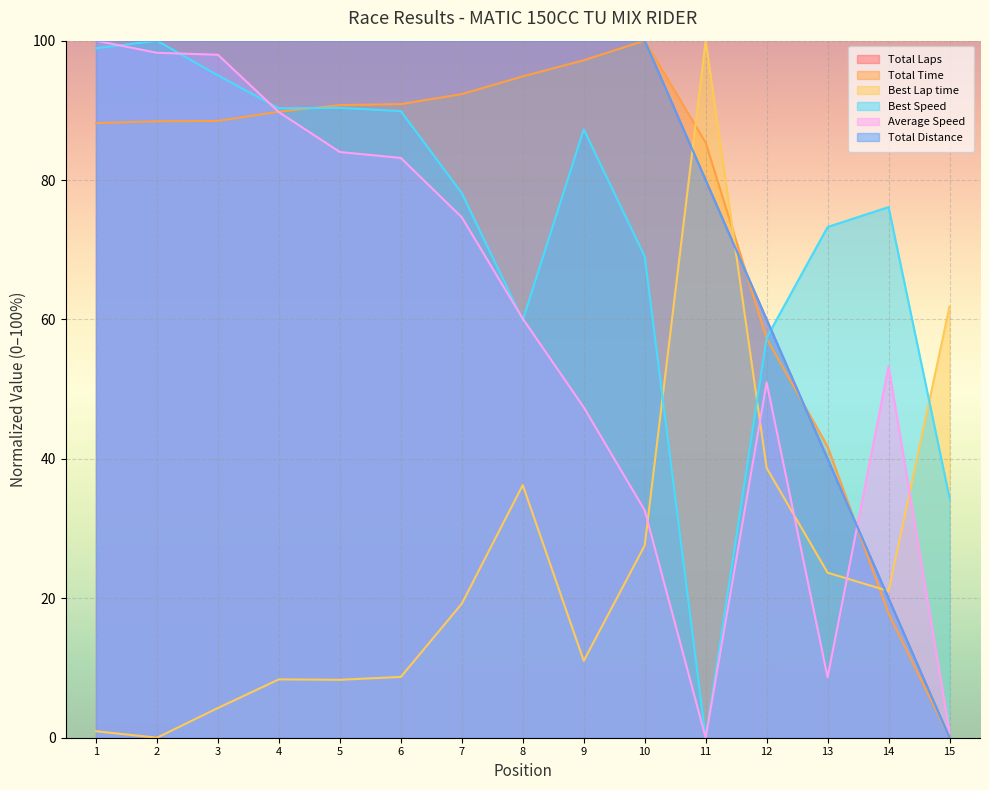

What are all the series names shown in the legend?

Total Laps, Total Time, Best Lap time, Best Speed, Average Speed, Total Distance